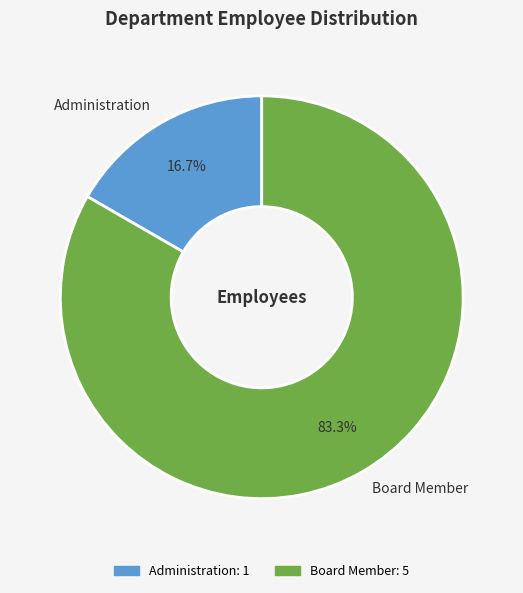

What percentage is the Administration slice, to the nearest percent?

17%